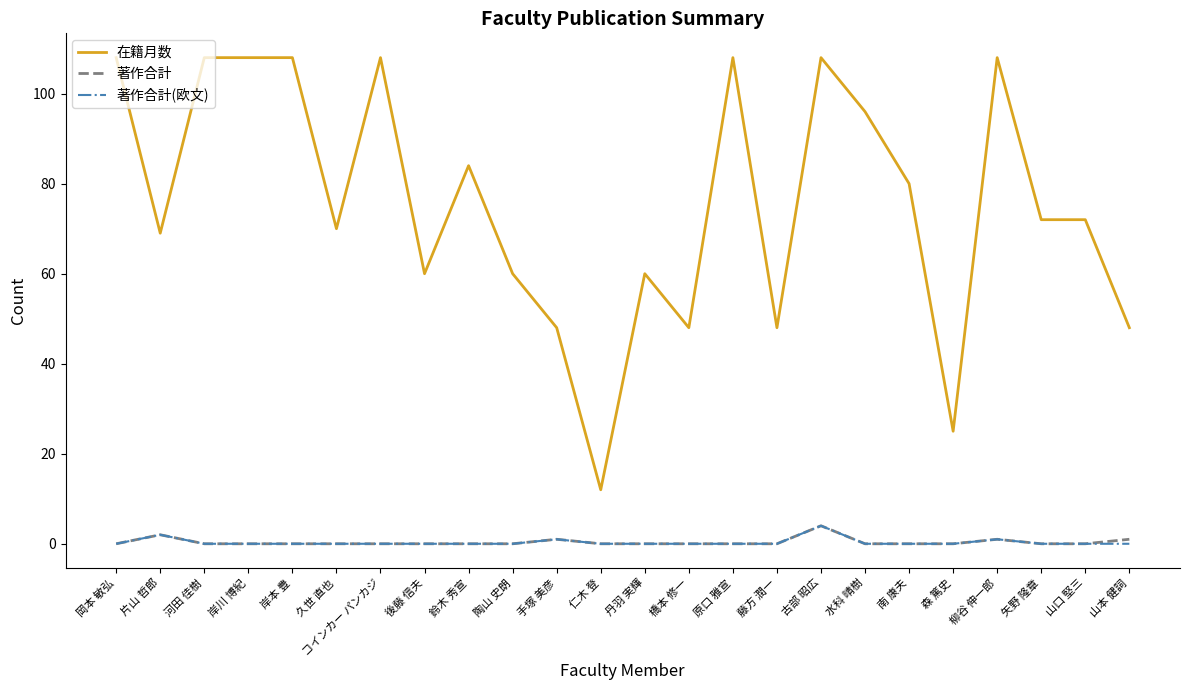

True or false: 在籍月数 and 著作合計 cross at least once.

False